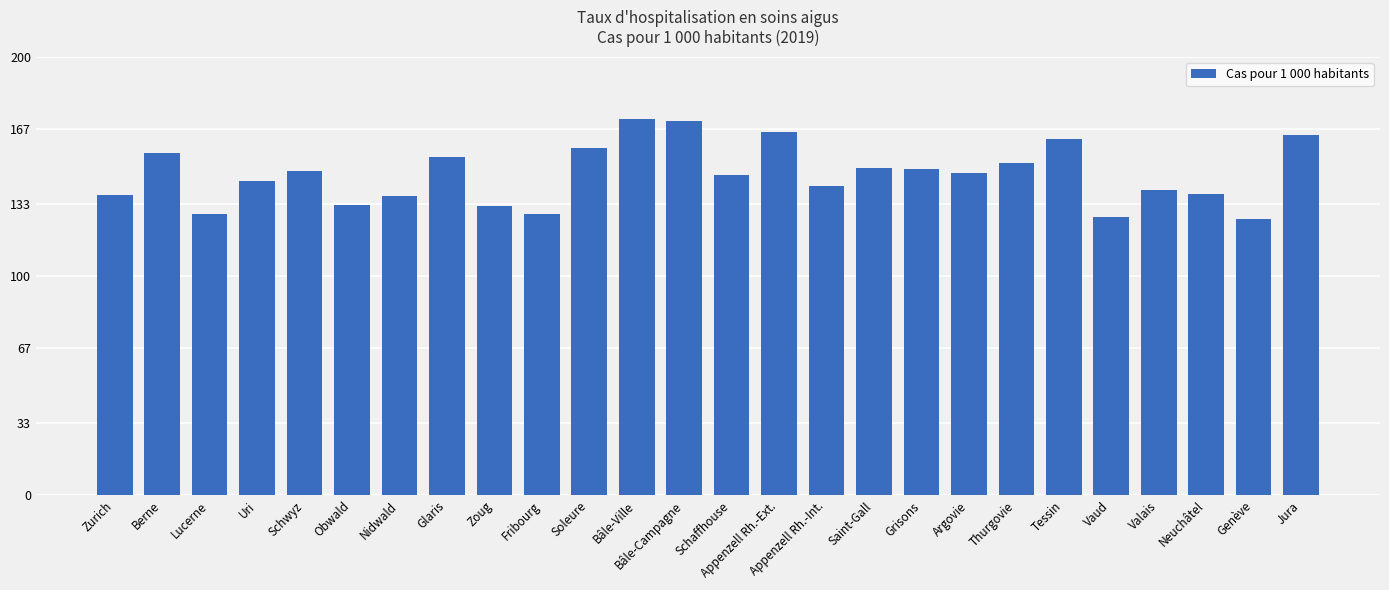

The value at Soleure is 238.1. True or false?

False